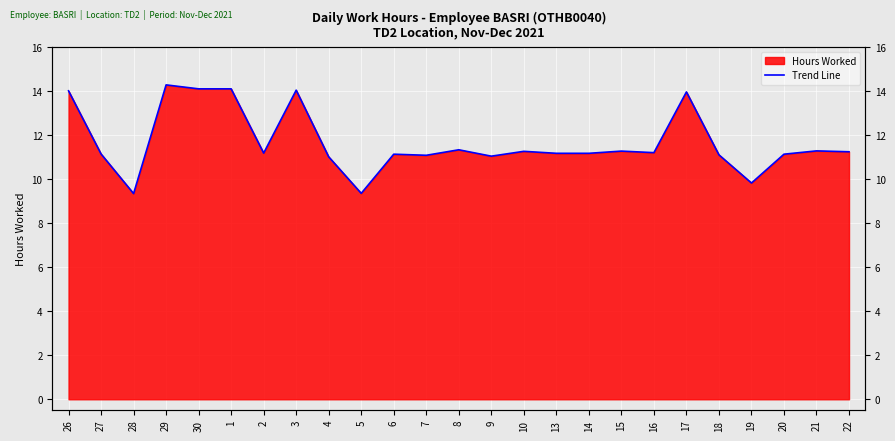

What is the smallest value displayed?

9.3